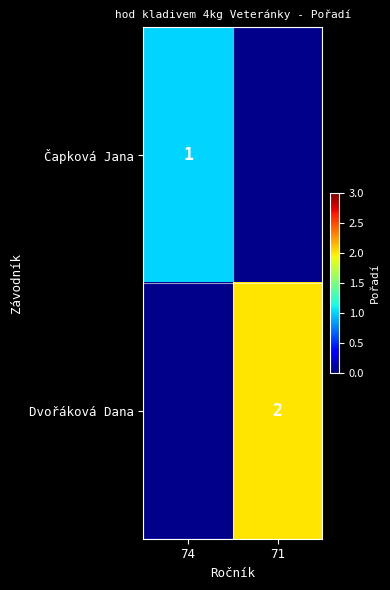

Count the number of categories in the chart.

2